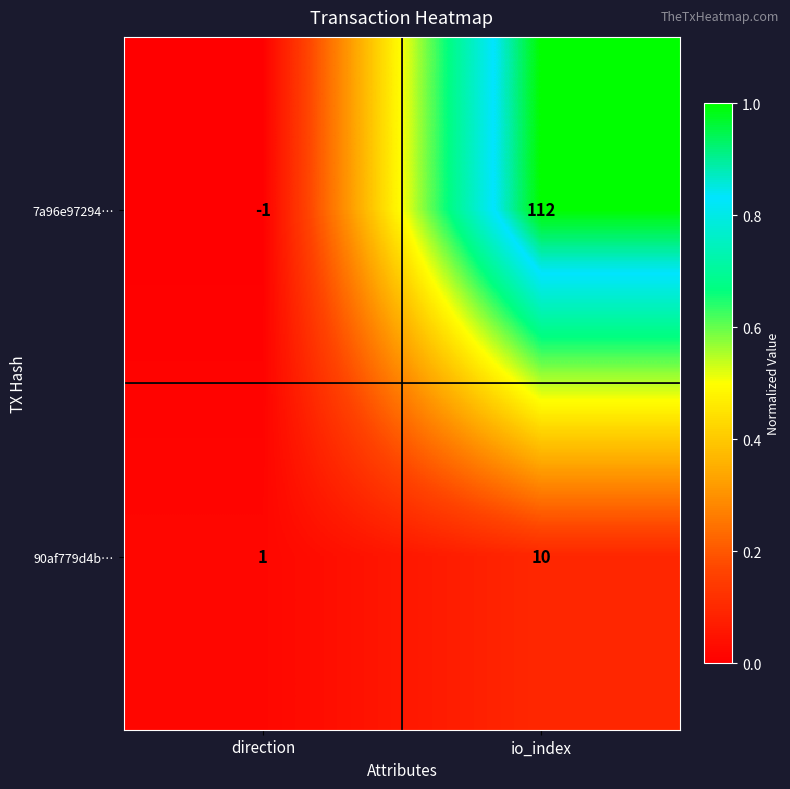

At io_index, list the series in order from largest to smallest.

7a96e97294…, 90af779d4b…